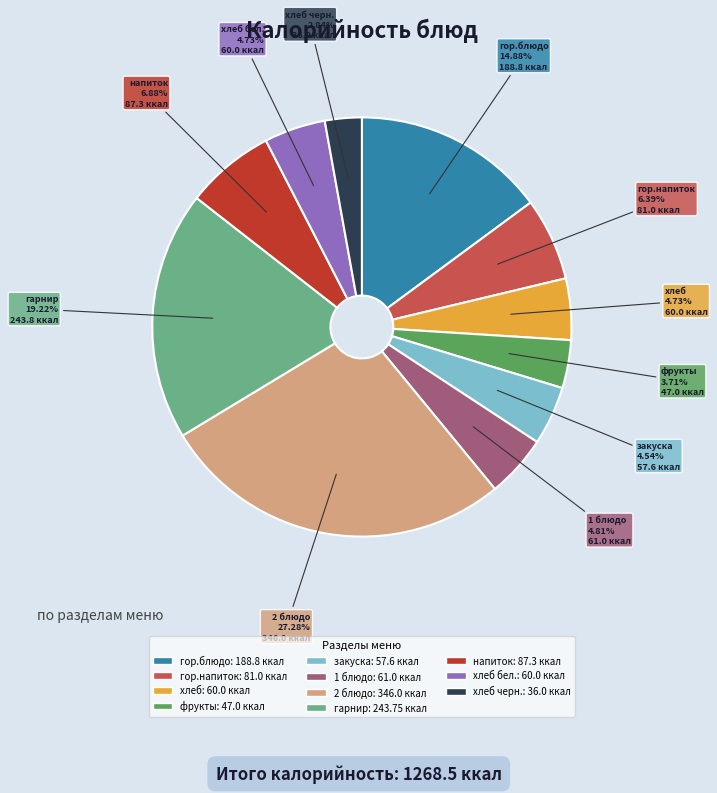

Is there any slice that represents more than half of the pie?

No